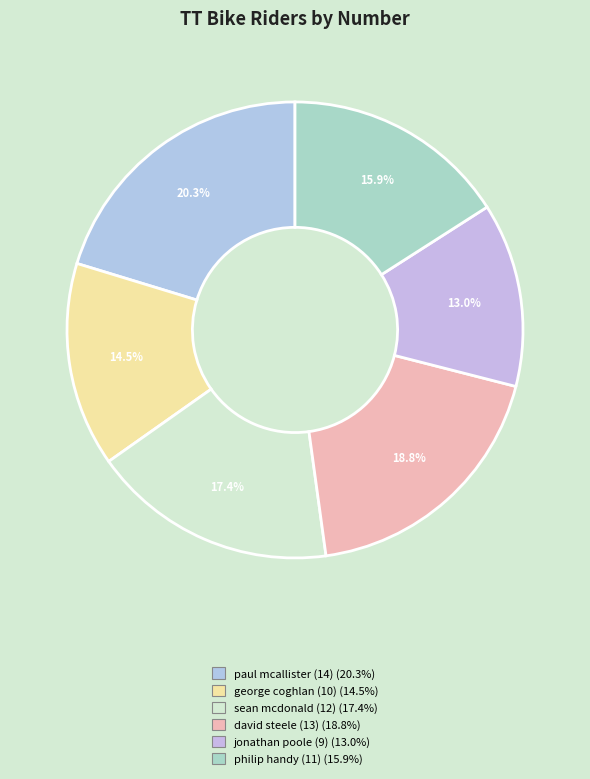

To the nearest percent, what is the difference between the paul mcallister (14) and jonathan poole (9) slice percentages?

7%